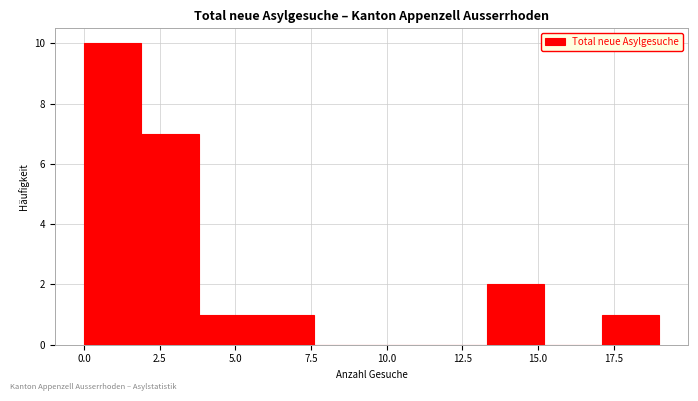

Read against the x-axis, roughly where is the centre of the tallest bar?

1.0